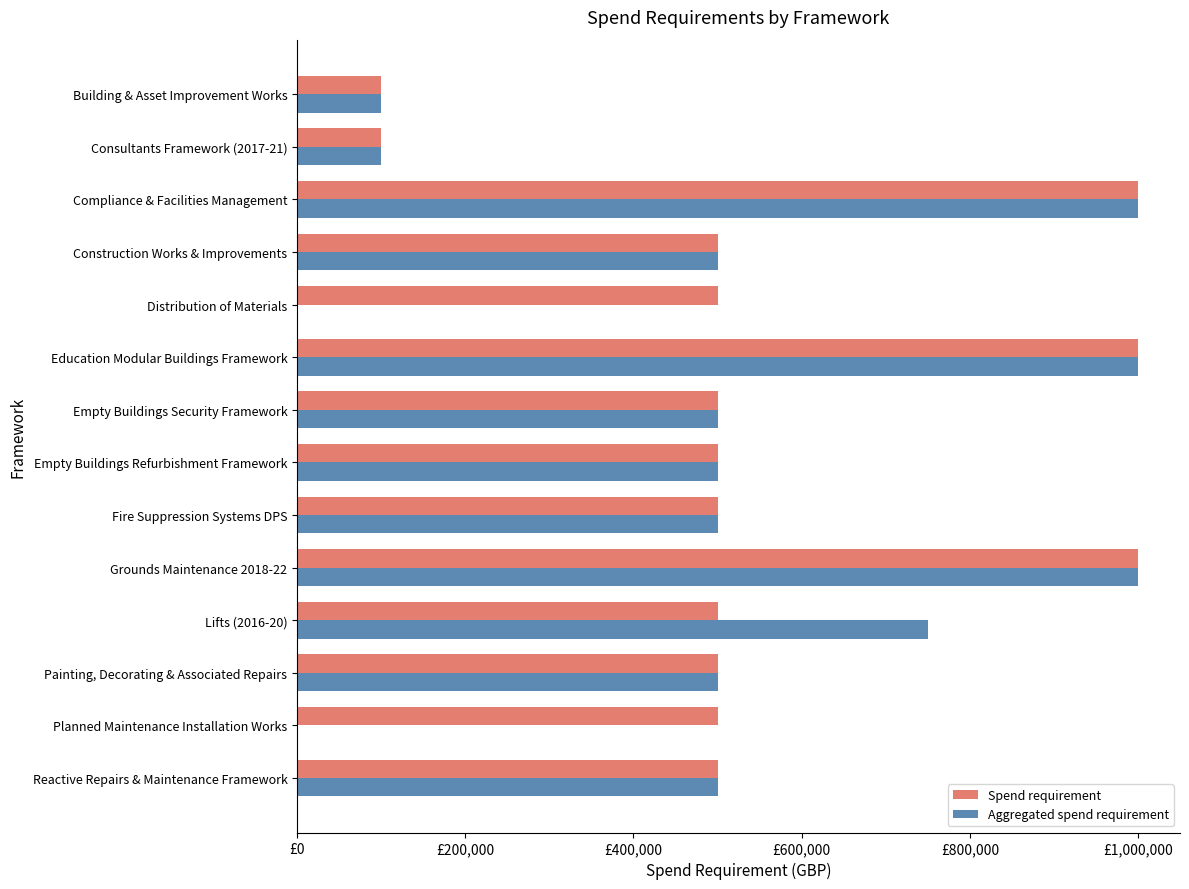

What are all the series names shown in the legend?

Spend requirement, Aggregated spend requirement